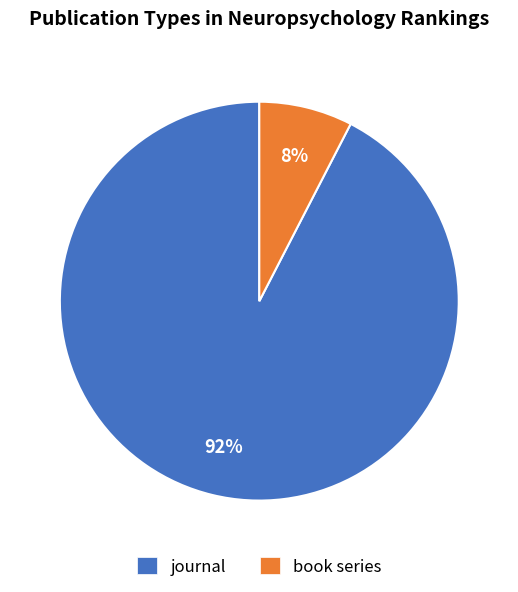

Which slice is the smallest?

book series